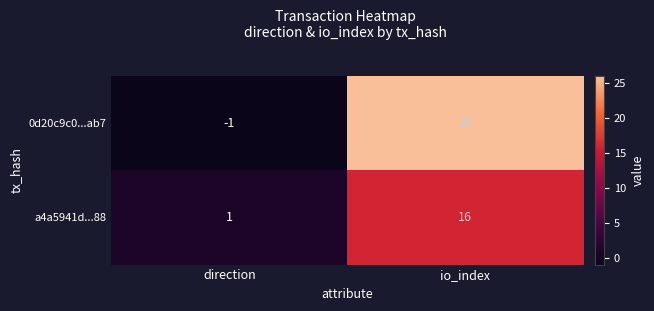

What is the difference between the 0d20c9c0...ab7 values at direction and io_index?

27